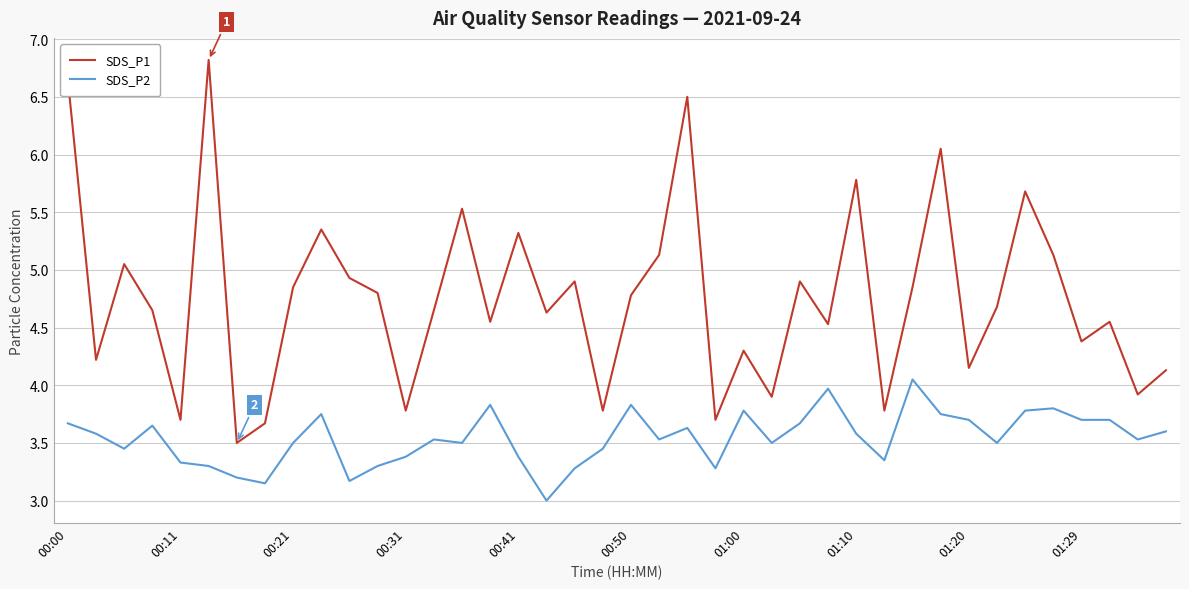

What is the difference between the maximum and minimum values in the SDS_P1 series?

3.3